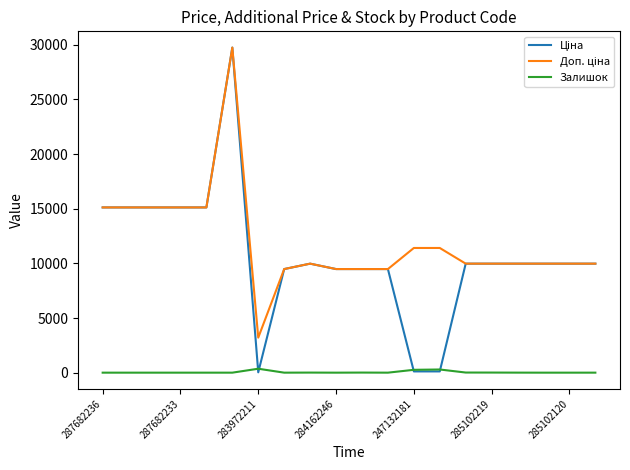

Which series has the largest total across all categories?

Доп. ціна